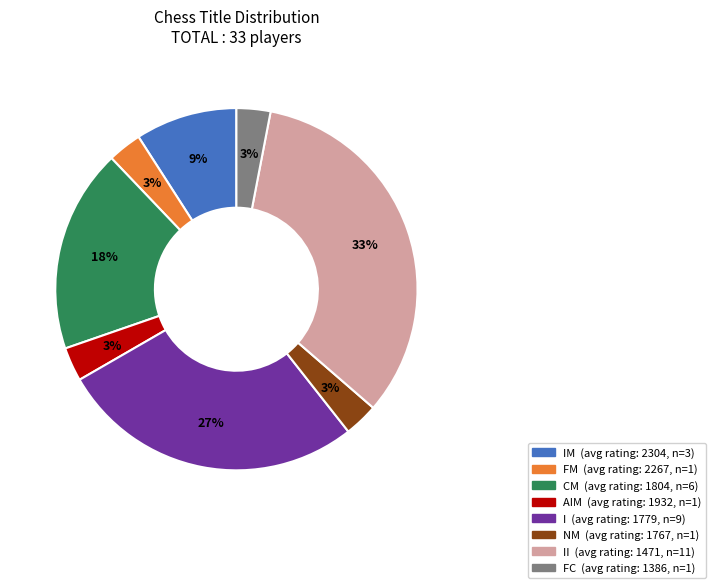

To the nearest percent, what is the average slice percentage?

12%